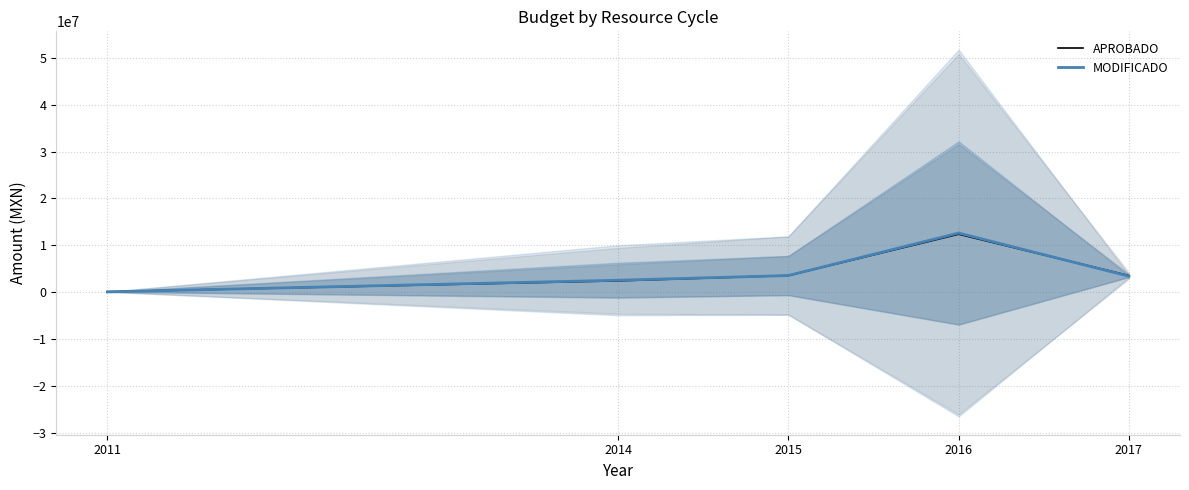

What is the value of the MODIFICADO point at the 4th from the left?

12617743.7